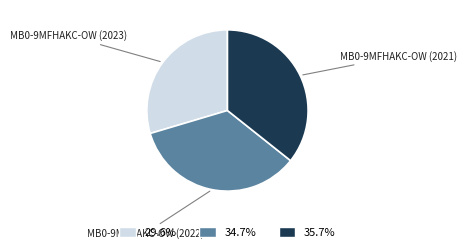

What is the ratio of the value at 34.7% to the value at 35.7%?

1.0